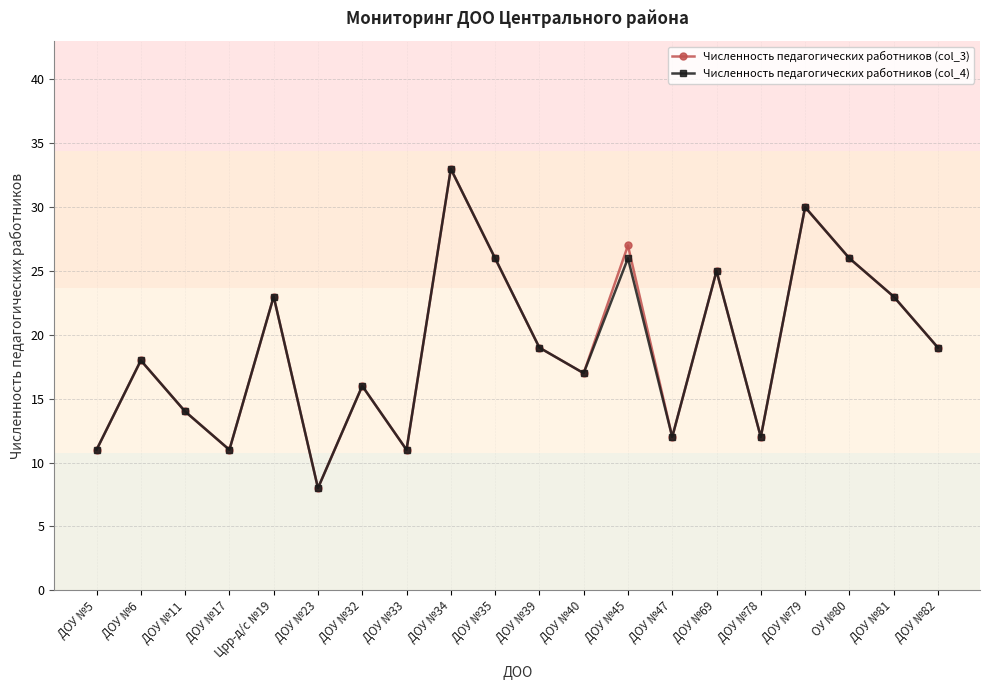

How many lines are shown in the chart?

2